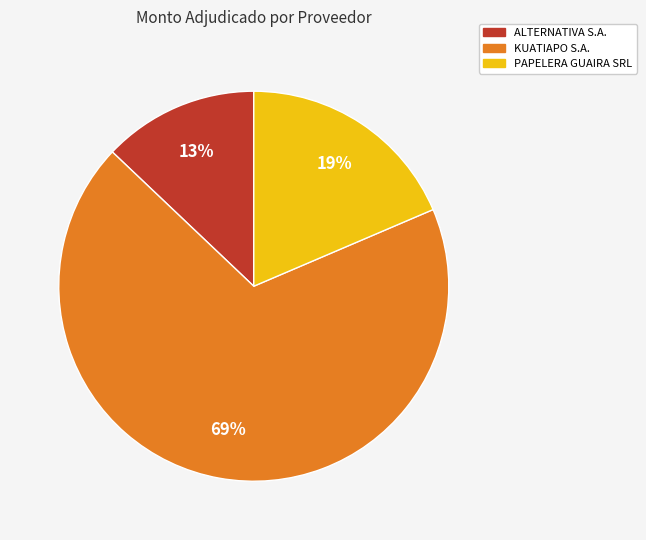

Is the sum of PAPELERA GUAIRA SRL and KUATIAPO S.A. greater than half?

Yes